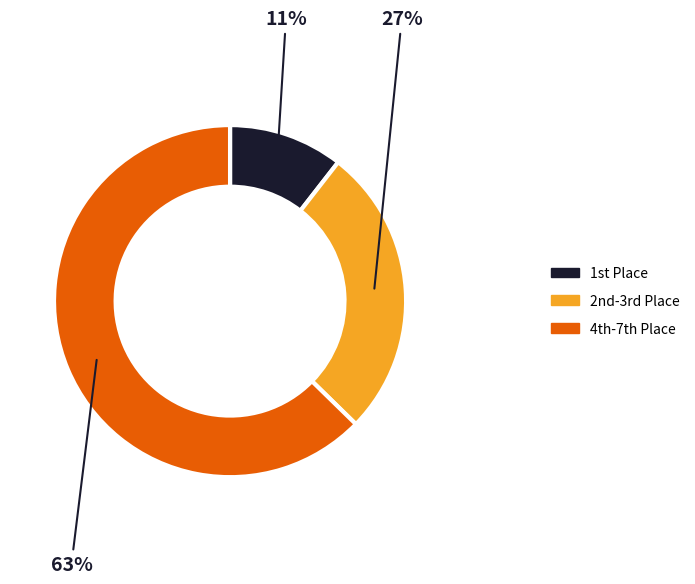

To the nearest percent, what is the average slice percentage?

33%